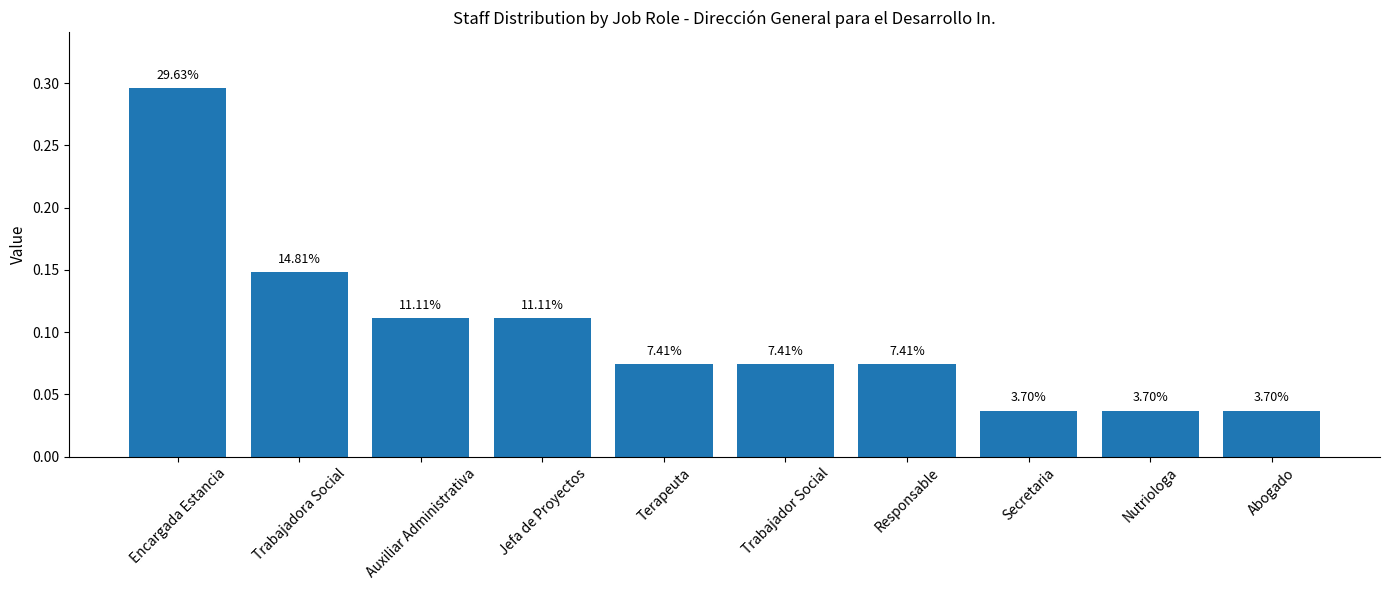

True or false: the data shows 0.0 at Trabajadora Social.

False